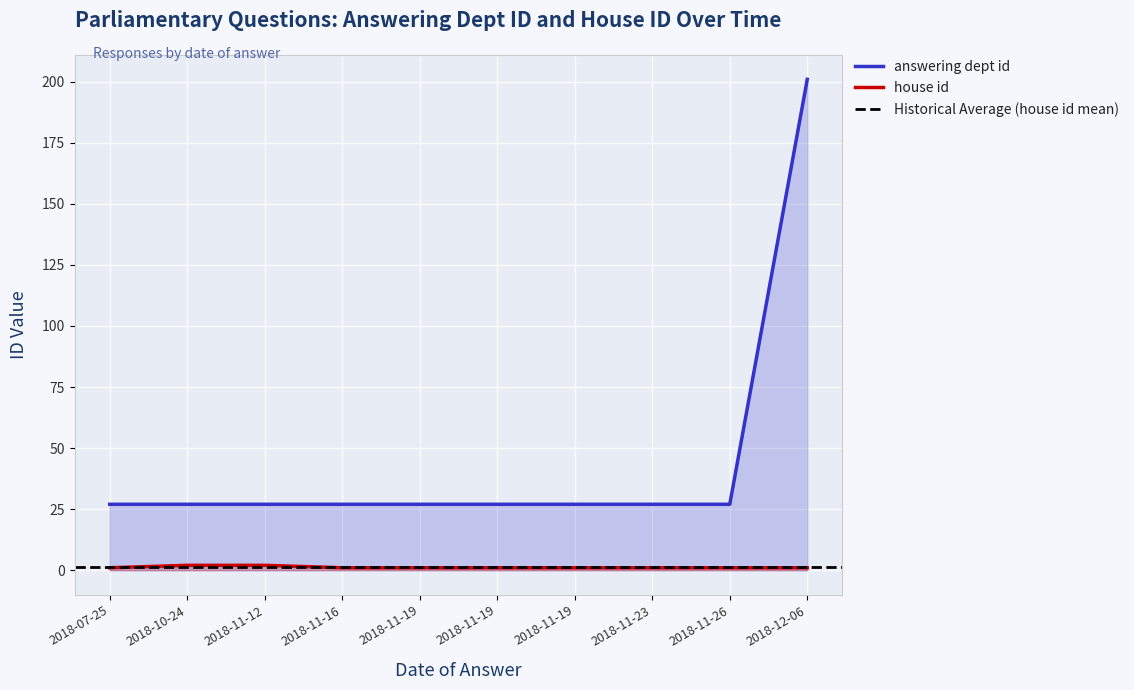

What is the minimum value shown in the chart?

1